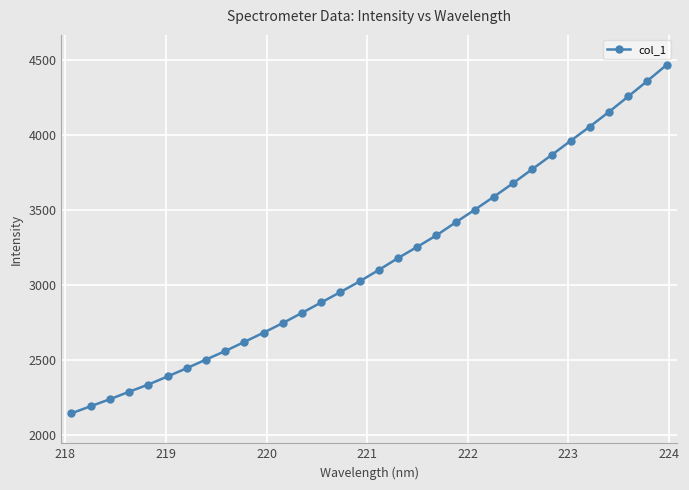

What is the maximum value shown in the chart?

4465.3